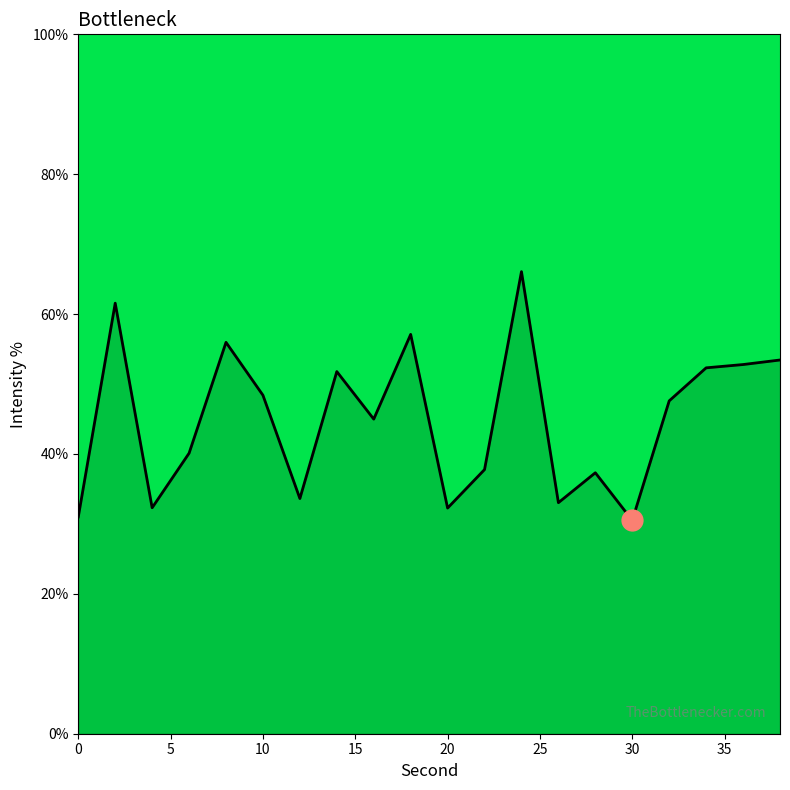

What is the smallest value displayed?

30.5